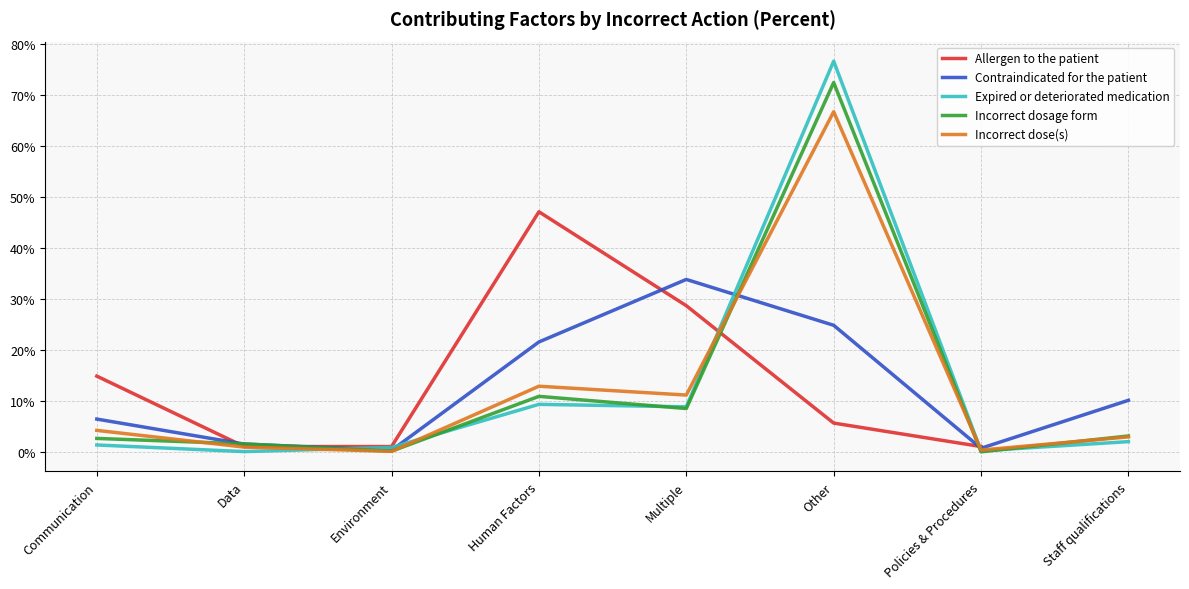

Rank the categories by Incorrect dosage form value from highest to lowest.

Other, Human Factors, Multiple, Staff qualifications, Communication, Data, Environment, Policies & Procedures